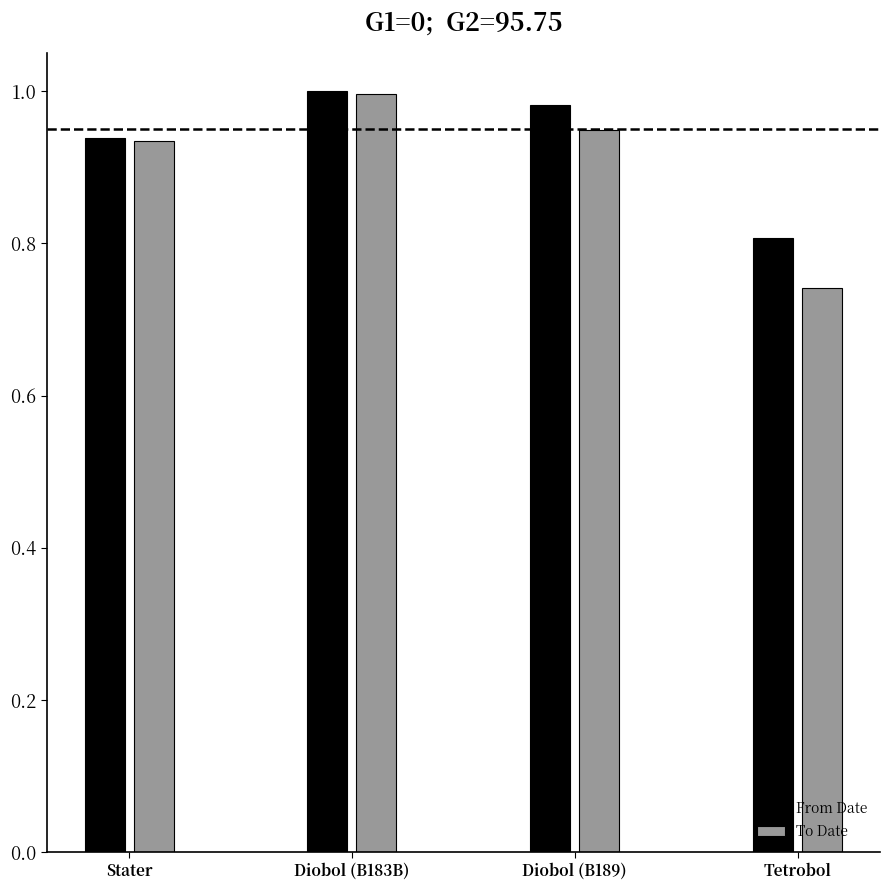

Which category has the lowest value in the From Date series?

Tetrobol